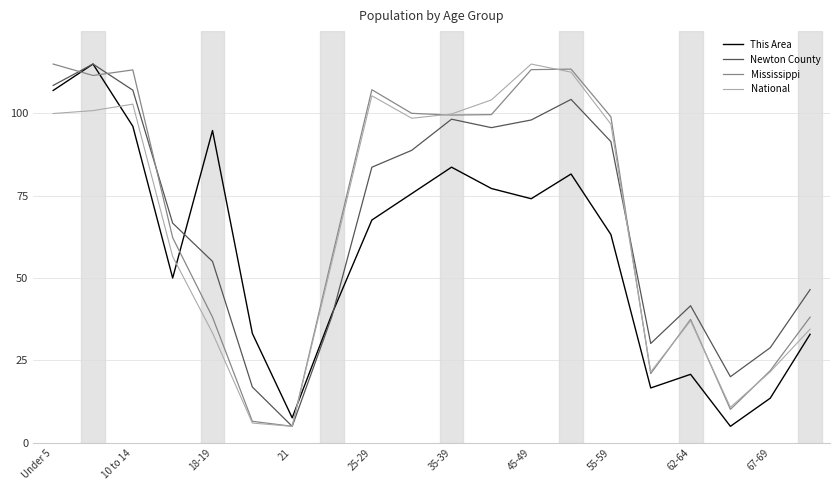

How many interior local valleys does the Newton County series have?

4